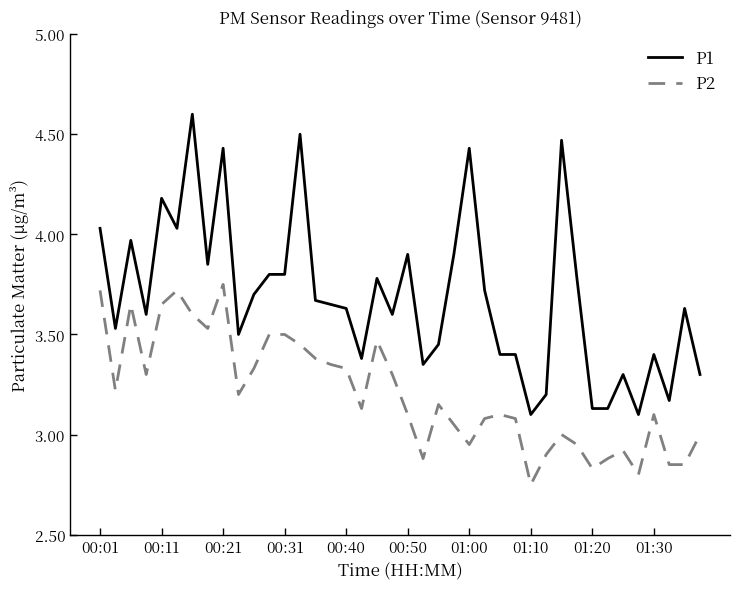

What is the difference between the maximum and minimum values in the P2 series?

1.0